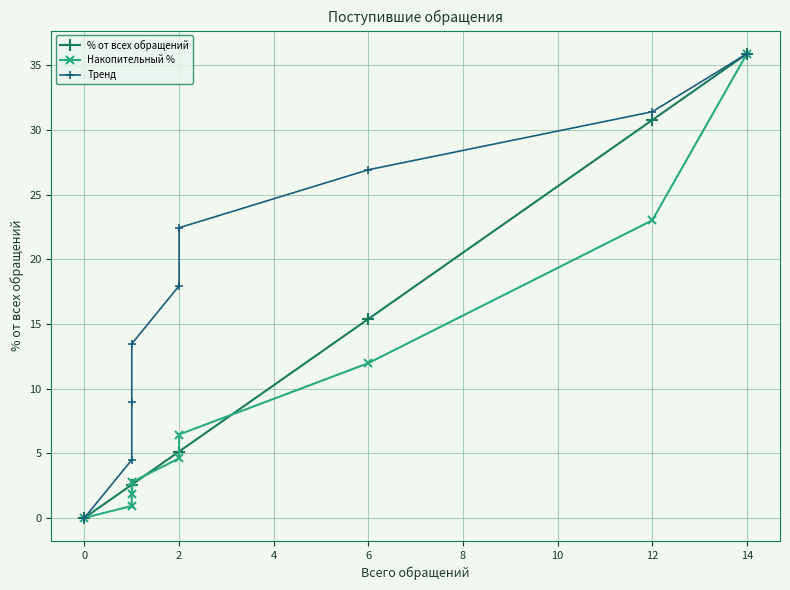

True or false: % от всех обращений and Тренд cross at least once.

False